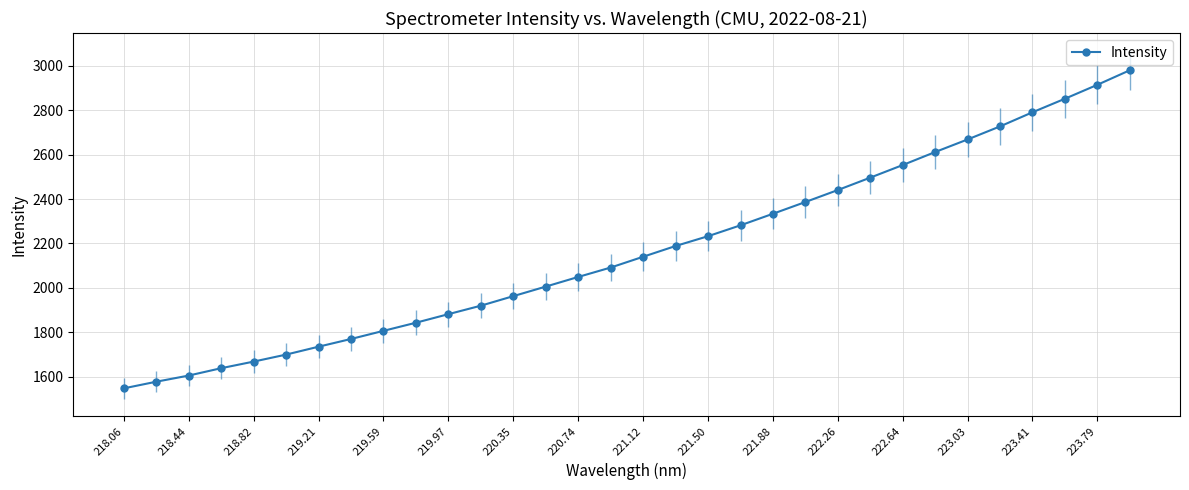

How many categories are shown in the chart?

32